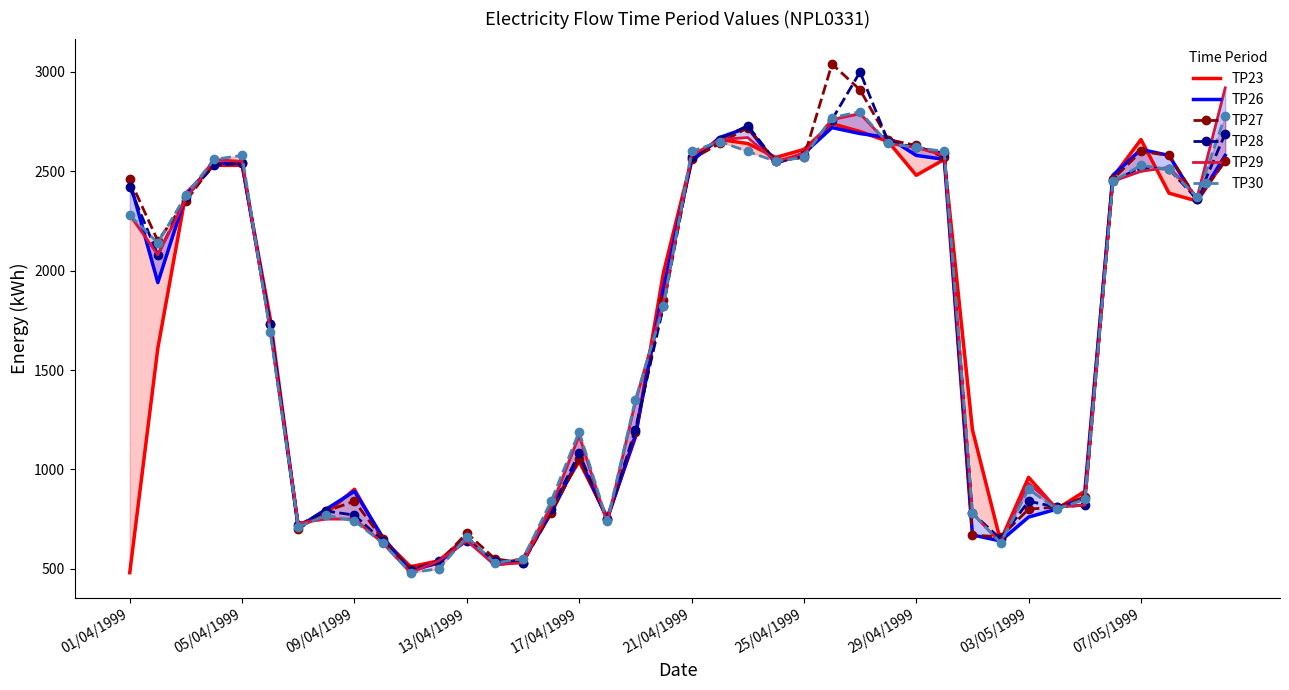

True or false: TP27 has a value of 800 at 03/05/1999.

True